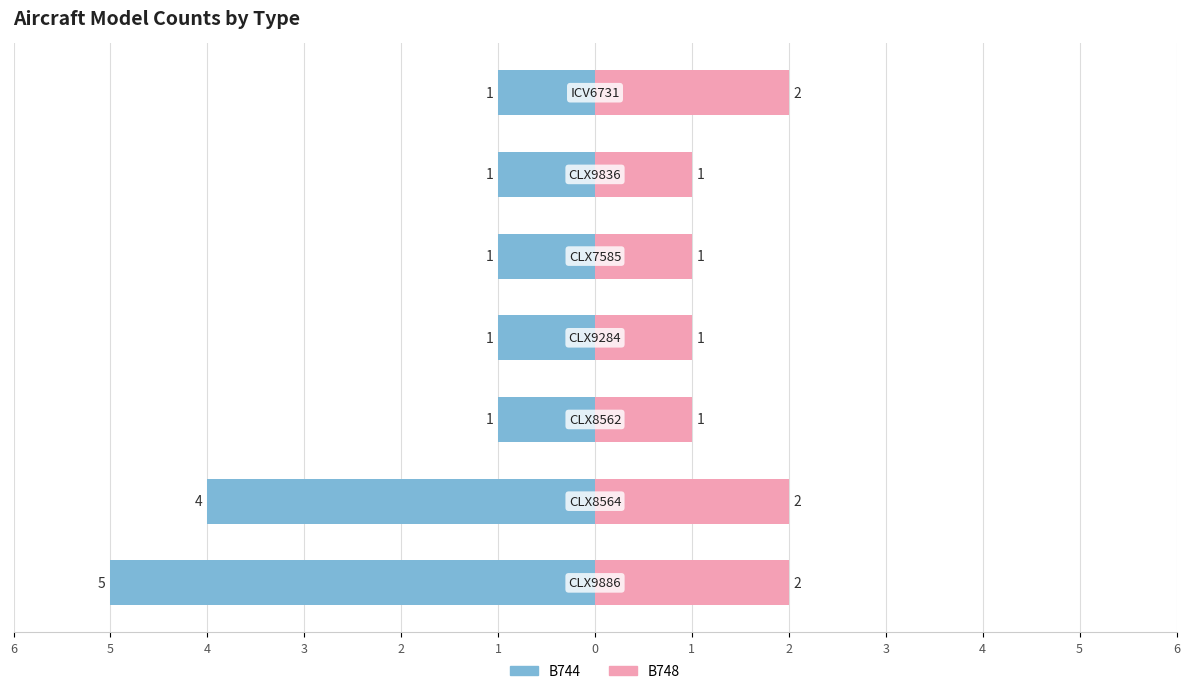

What is the difference between the maximum and minimum values in the B744 series?

4